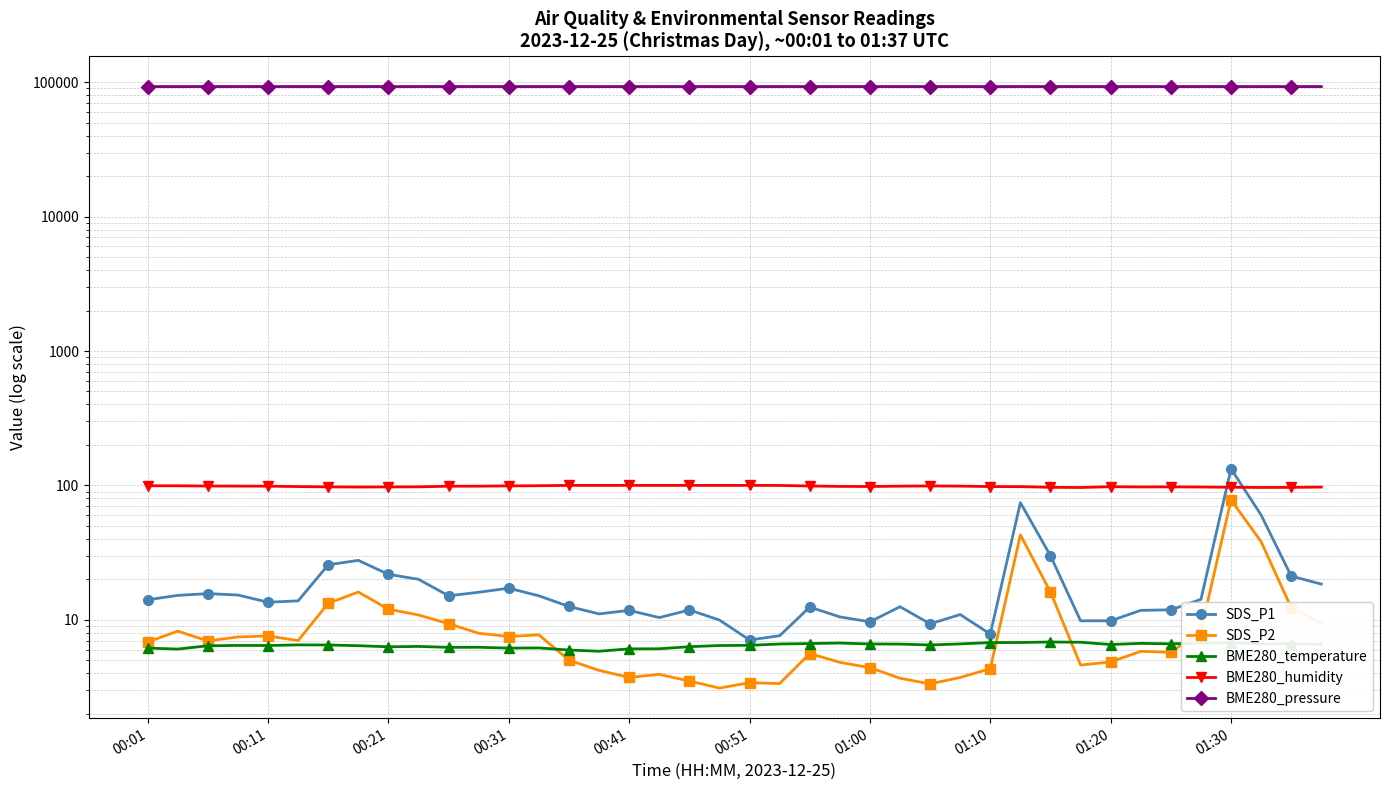

What are all the series names shown in the legend?

SDS_P1, SDS_P2, BME280_temperature, BME280_humidity, BME280_pressure